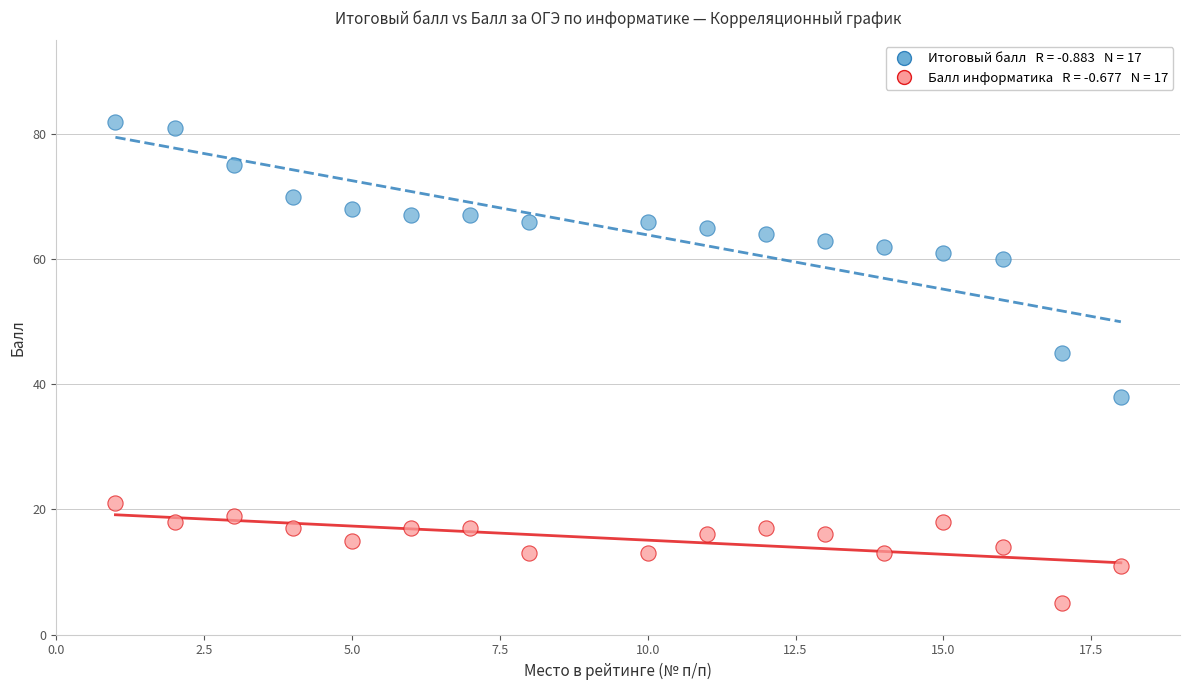

Across all series, what Y value is closest to 43?

45